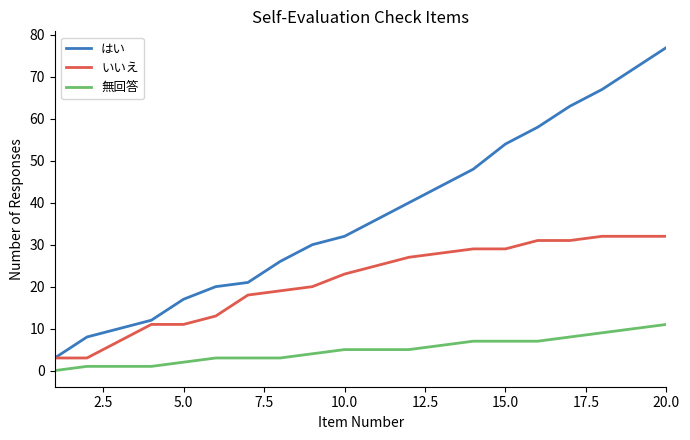

True or false: はい and 無回答 cross at least once.

False